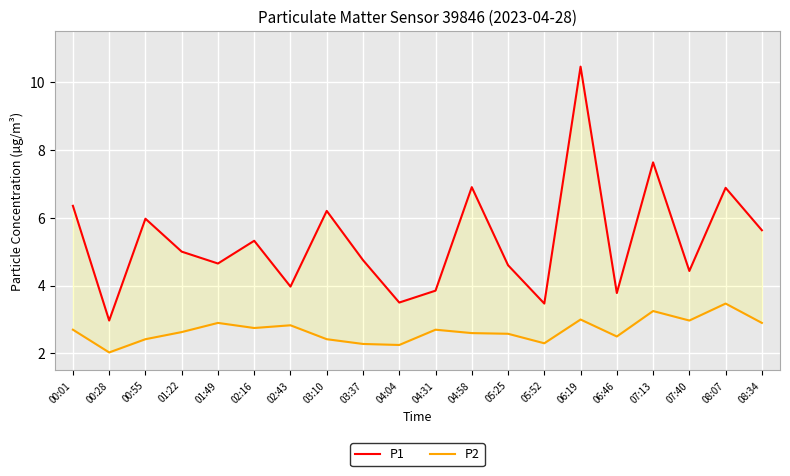

Which series changed the most between 04:58 and 07:40?

P1